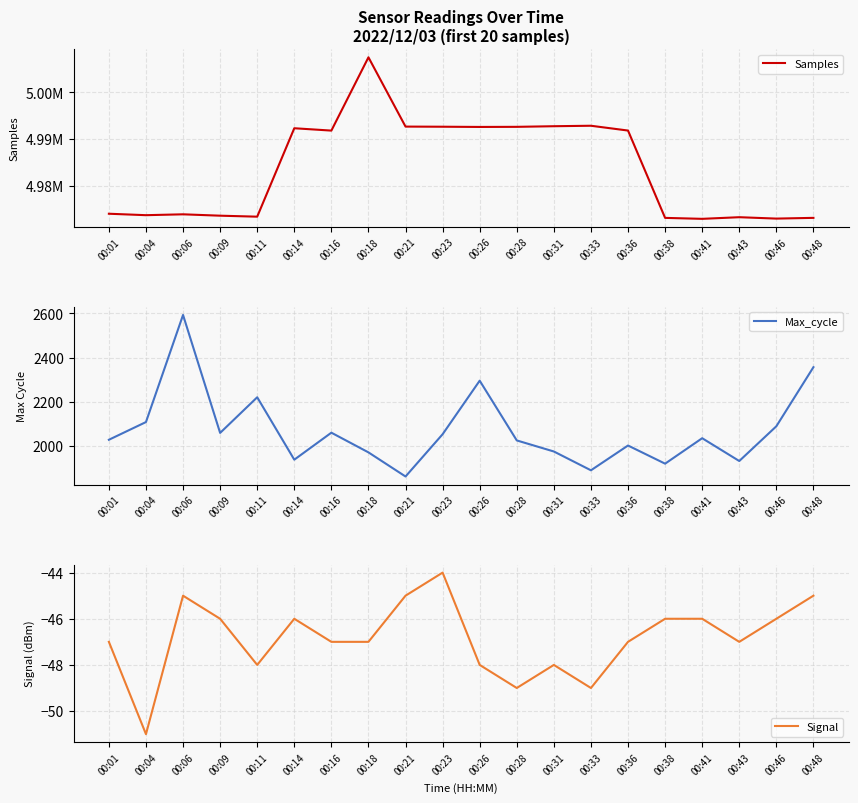

True or false: Samples has more than 2 points higher than both neighbors.

True